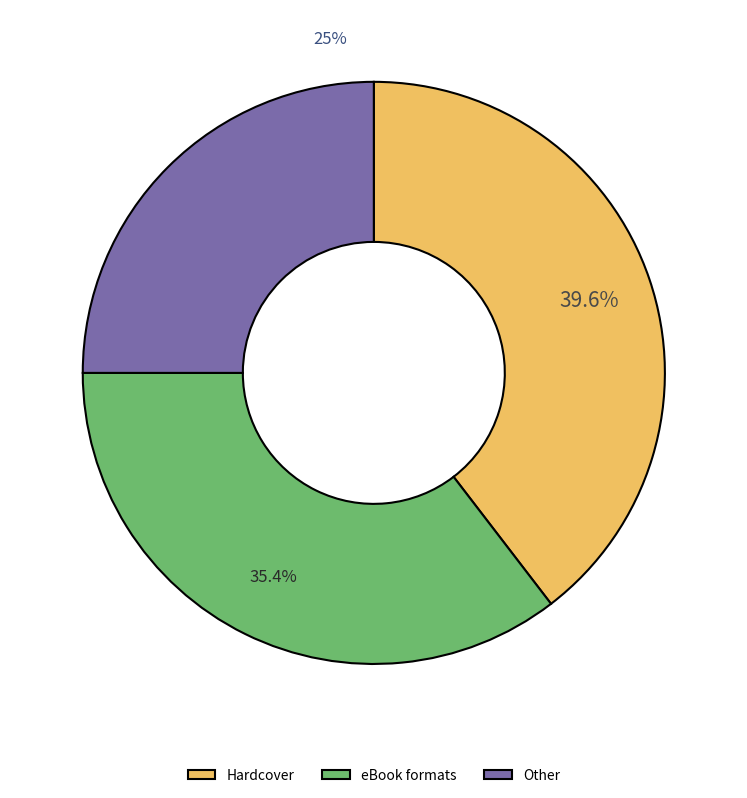

Is Hardcover the majority of the pie?

No